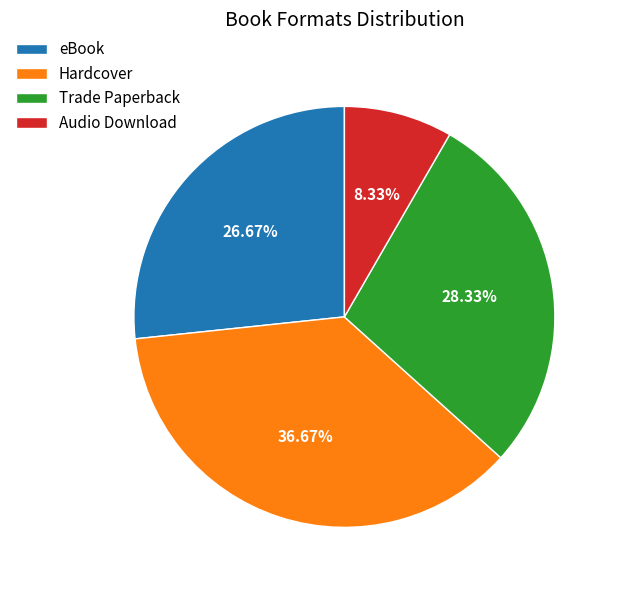

Count the number of slices in the pie.

4